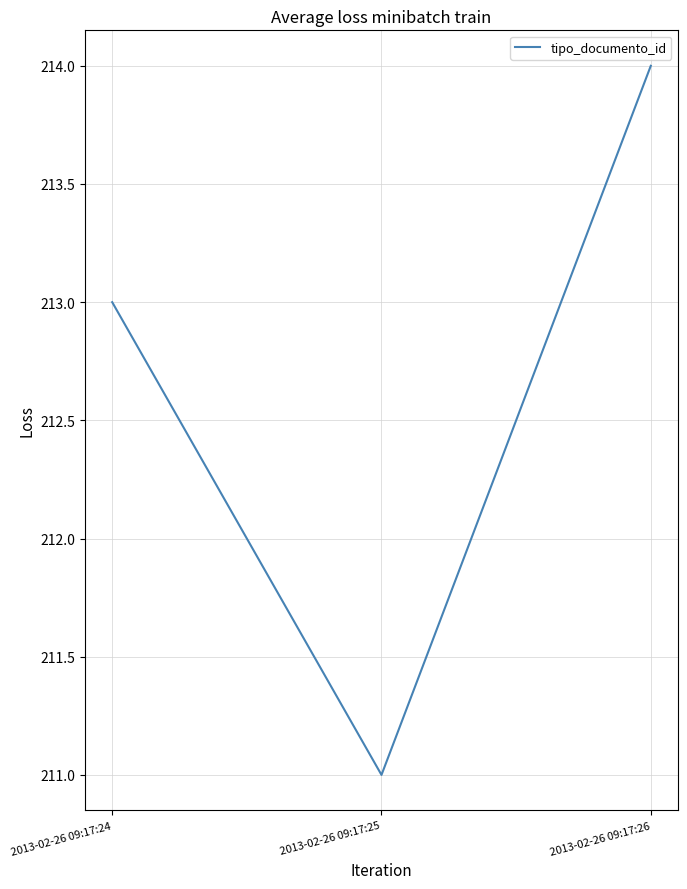

What is the change in value from 2013-02-26 09:17:24 to 2013-02-26 09:17:25?

-2